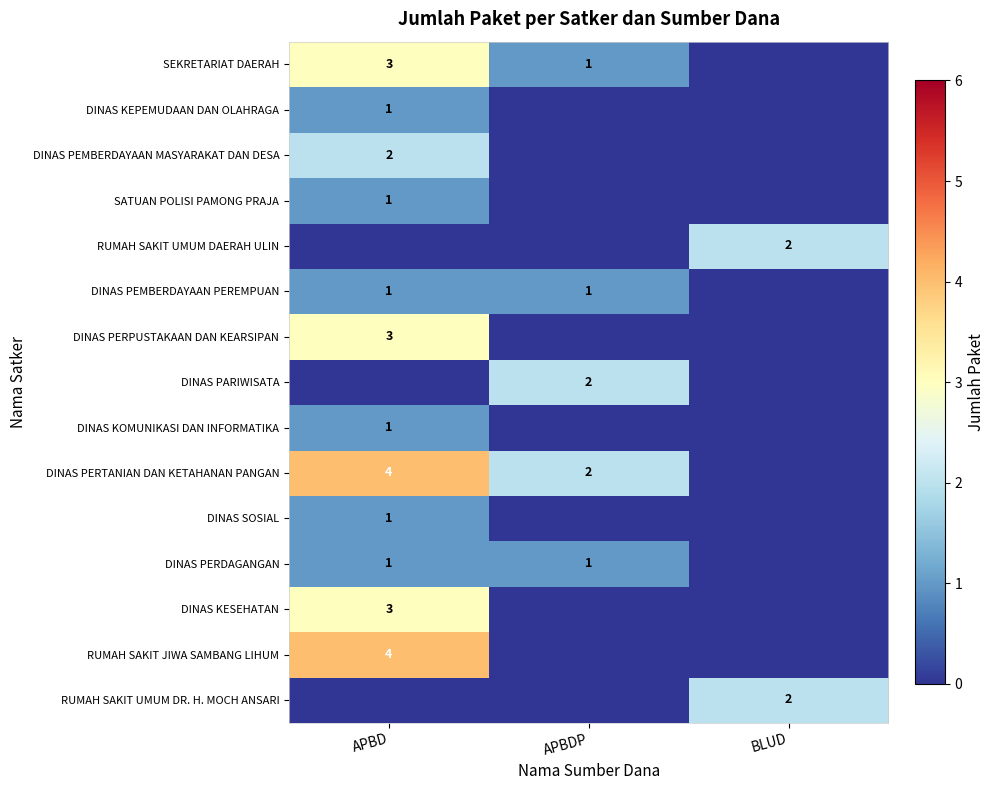

Is the value of DINAS PERTANIAN DAN KETAHANAN PANGAN at APBD greater than the value of RUMAH SAKIT UMUM DR. H. MOCH ANSARI at BLUD?

Yes